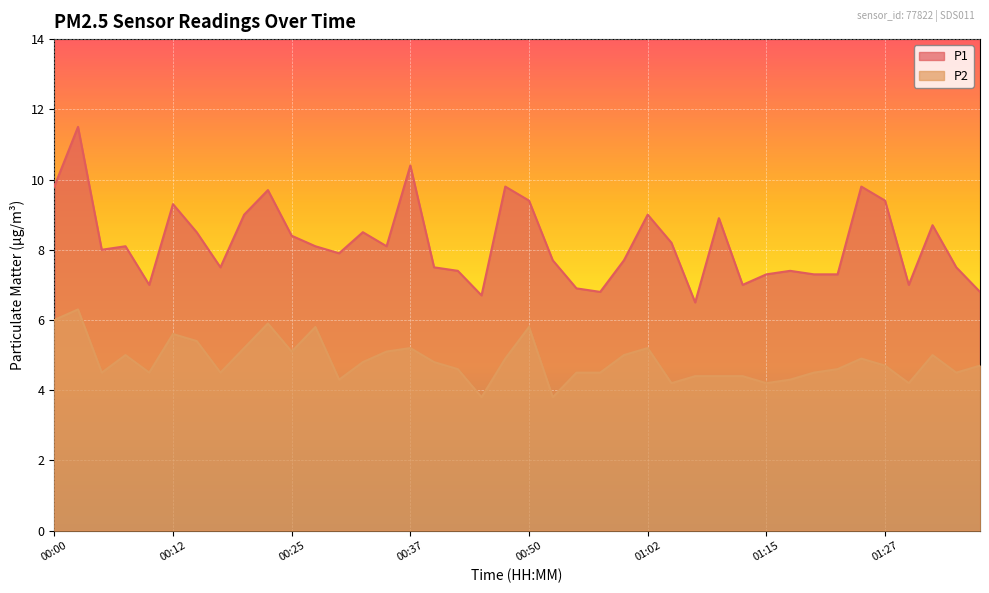

What is the sum of all P1 values?

327.8